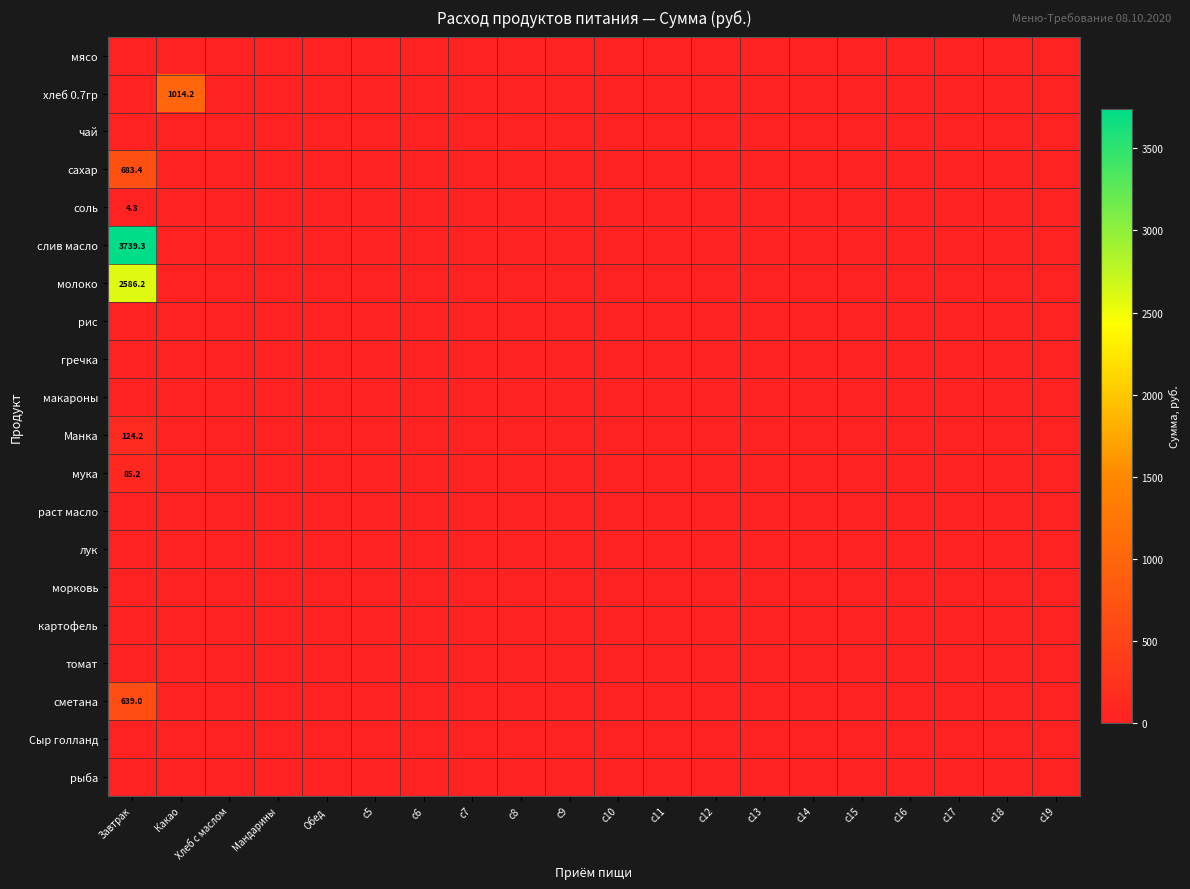

At Мандарины, list the series in order from largest to smallest.

мясо, хлеб 0.7гр, чай, сахар, соль, слив масло, молоко, рис, гречка, макароны, Манка, мука, раст масло, лук, морковь, картофель, томат, сметана, Сыр голланд, рыба